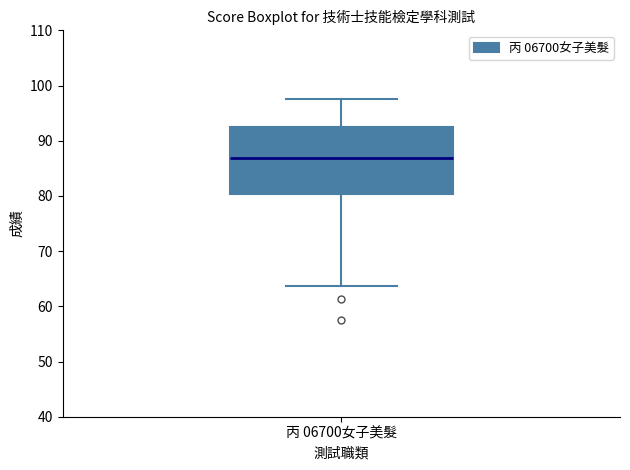

Transcribe this box plot: give where the median line is, the range the box spans, and where the two whiskers end, as read against the y-axis. The values are not printed on the chart, so give them approximately, as read against the axis.

median 87, box 80 to 93, whiskers 64 to 98